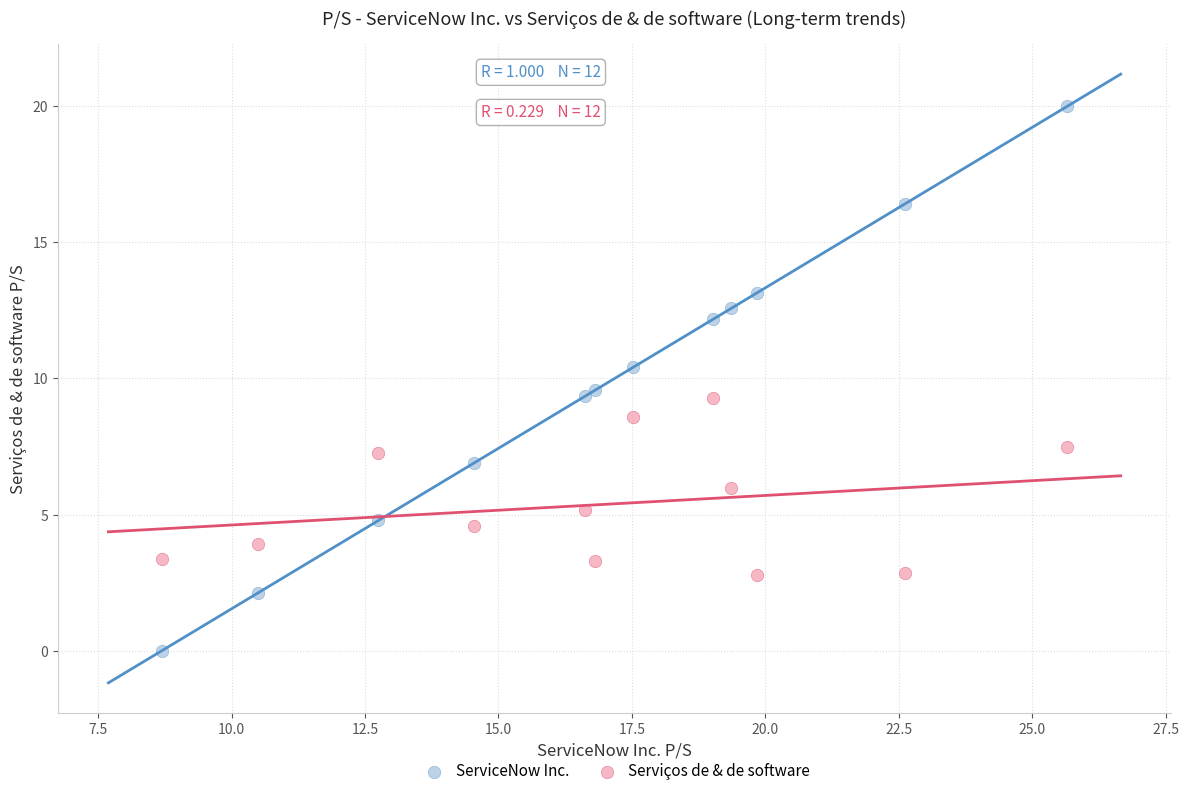

What are all the series names shown in the legend?

ServiceNow Inc., Serviços de & de software